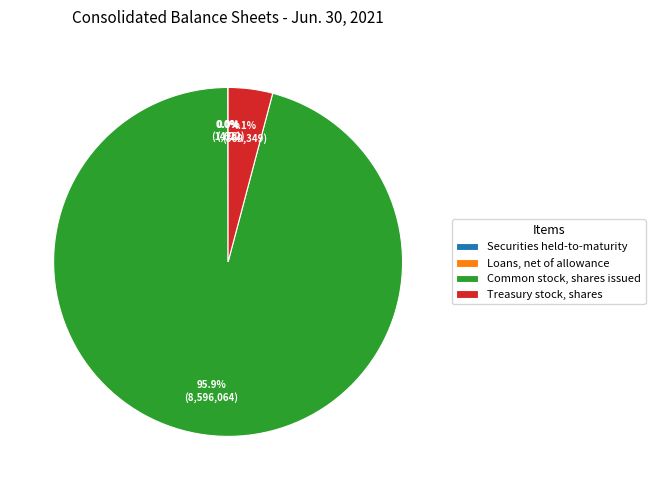

Which has a higher value, Common stock, shares issued or Treasury stock, shares?

Common stock, shares issued